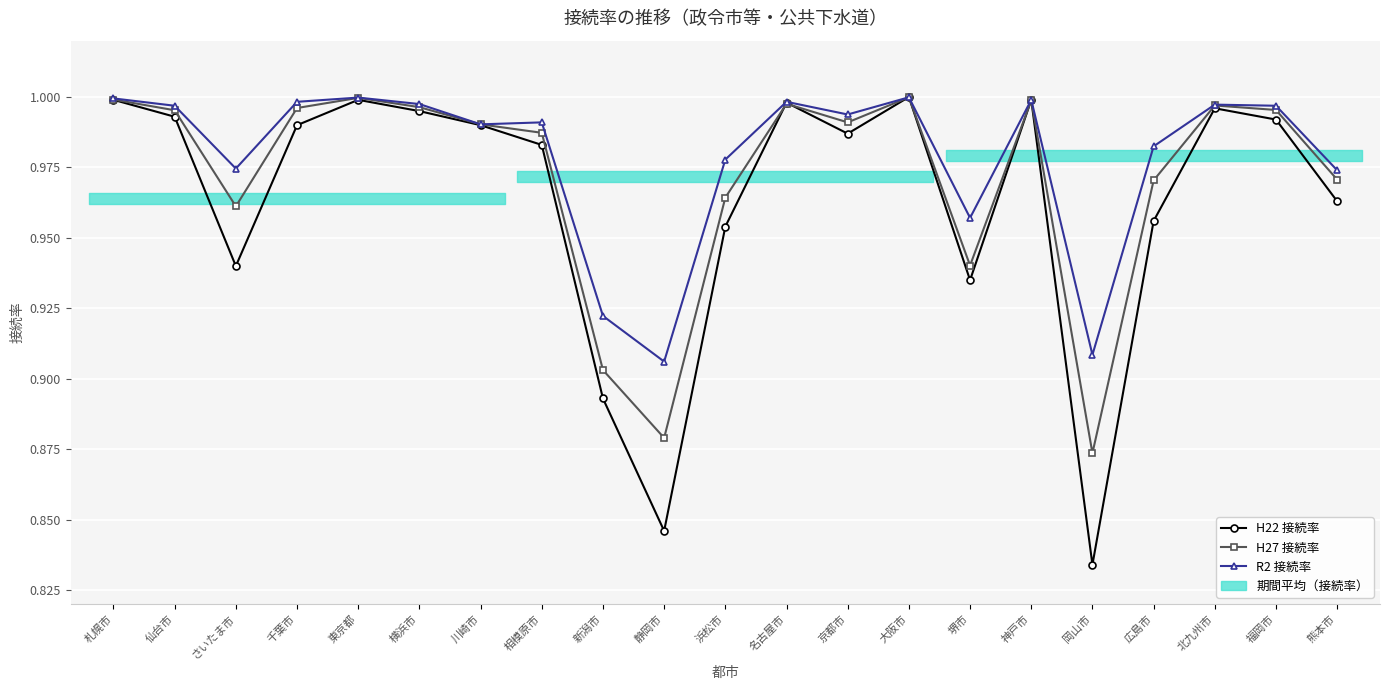

What is the label of the 10th point from the right?

名古屋市